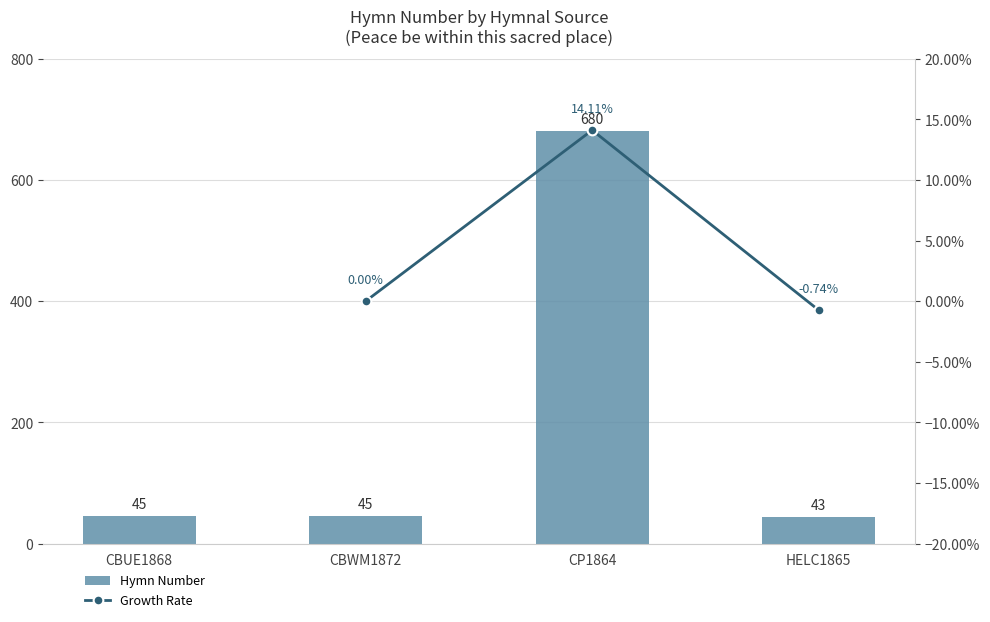

What is the minimum value shown in the chart?

43